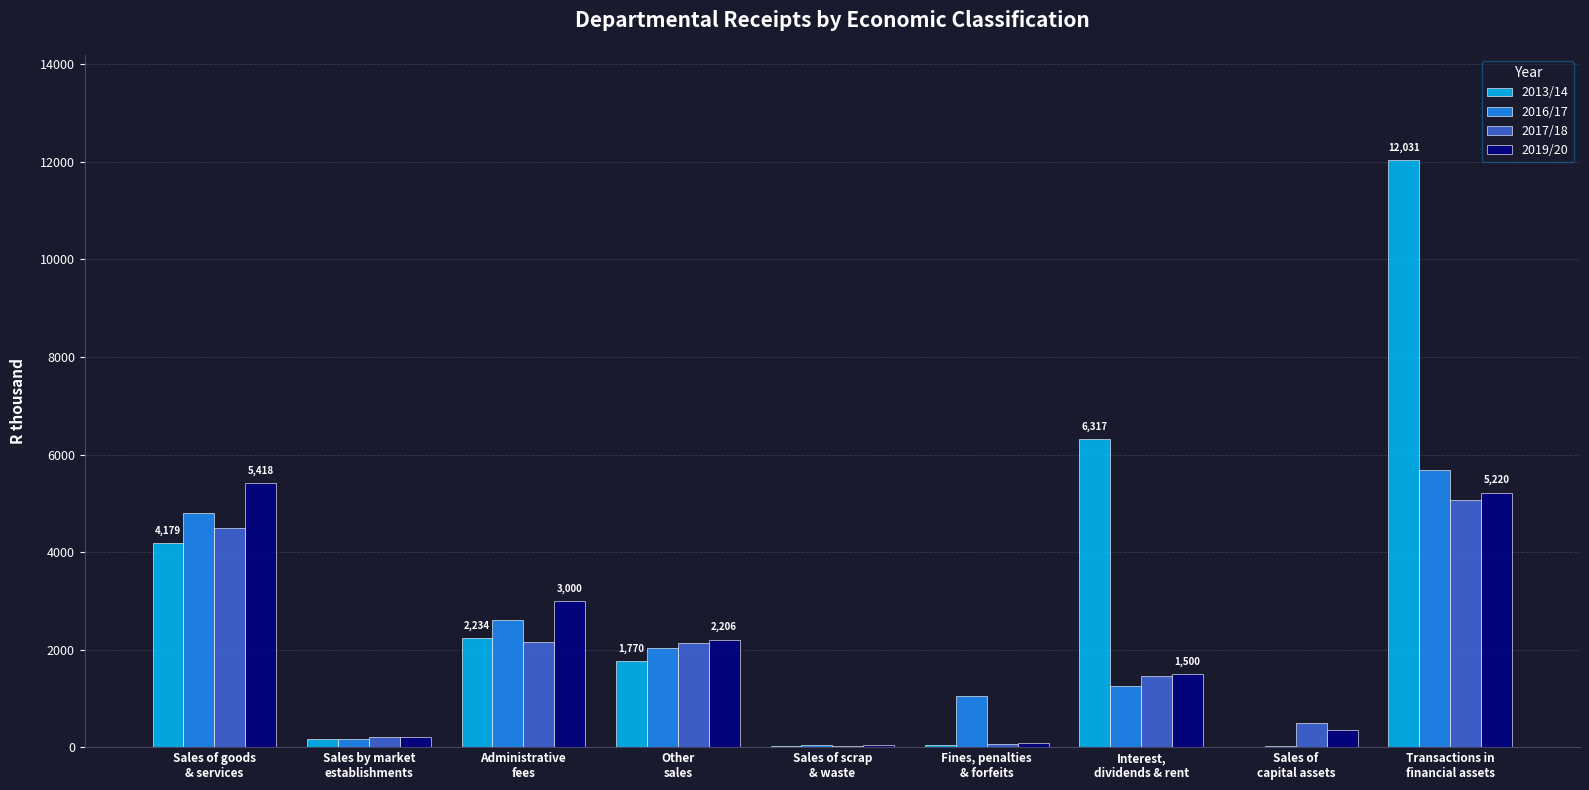

What is the maximum value shown in the chart?

12031